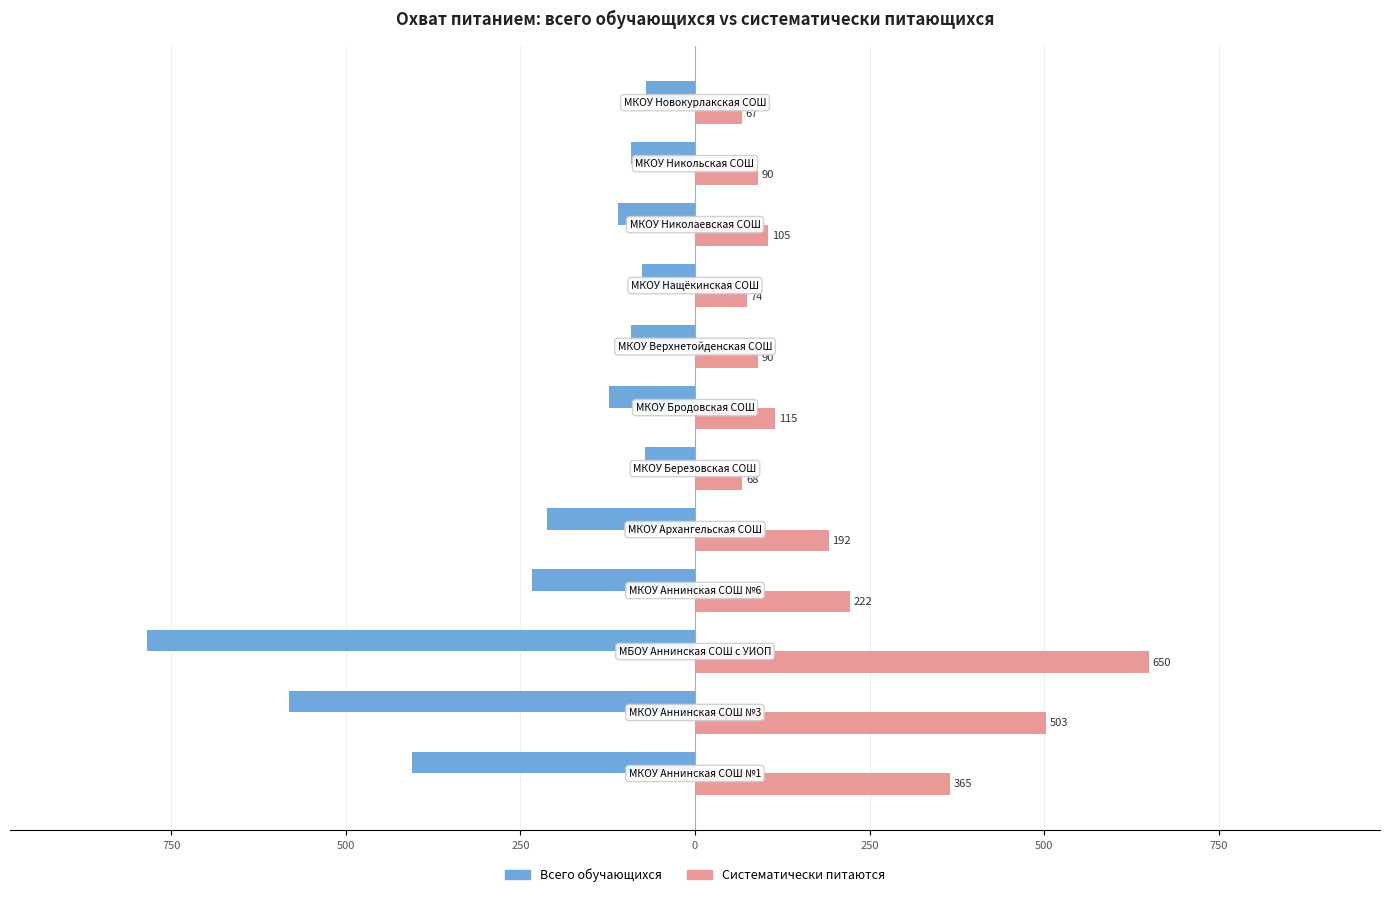

What are all the series names shown in the legend?

Всего обучающихся, Систематически питаются